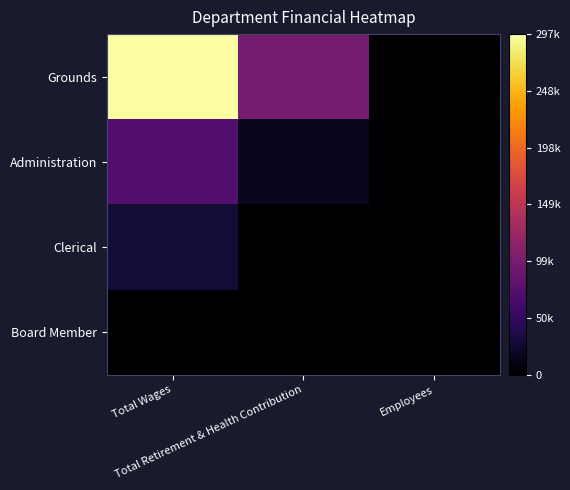

Reading left to right, what are all the values shown in this chart?

Grounds: Total Wages=297445	Total Retirement & Health Contribution=98396	Employees=7
Administration: Total Wages=72549	Total Retirement & Health Contribution=17412	Employees=1
Clerical: Total Wages=28365	Total Retirement & Health Contribution=0	Employees=2
Board Member: Total Wages=0	Total Retirement & Health Contribution=0	Employees=5